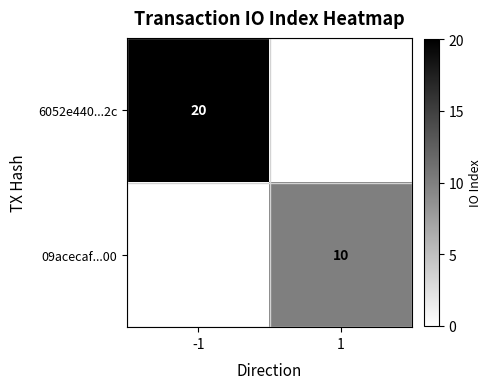

The 09acecaf...00 series shows 10 at 1. True or false?

True